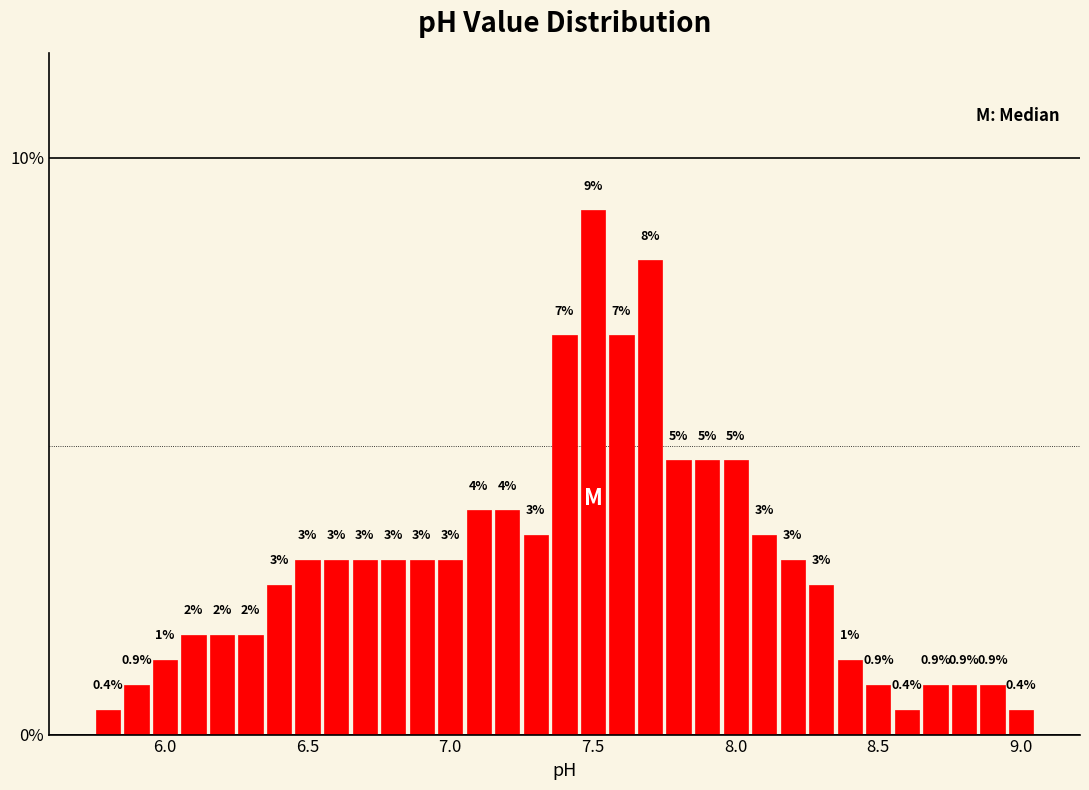

Around what value on the x-axis is the tallest bar? Give the approximate position of its centre, as read against the axis.

7.50